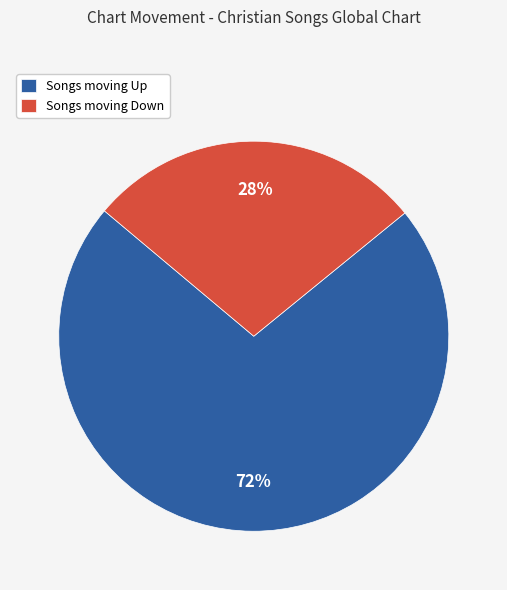

Count the number of slices in the pie.

2